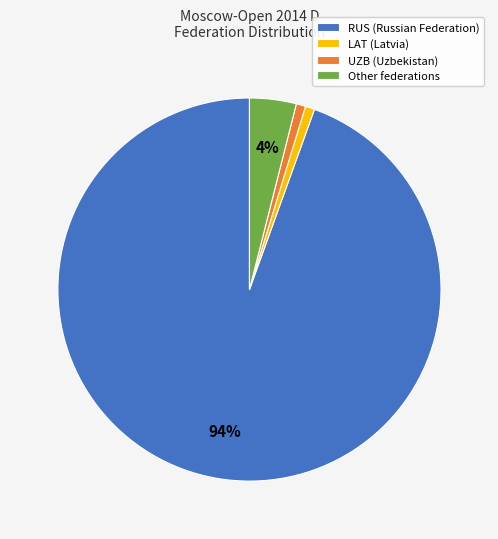

True or false: Other federations accounts for 4% of the total.

True